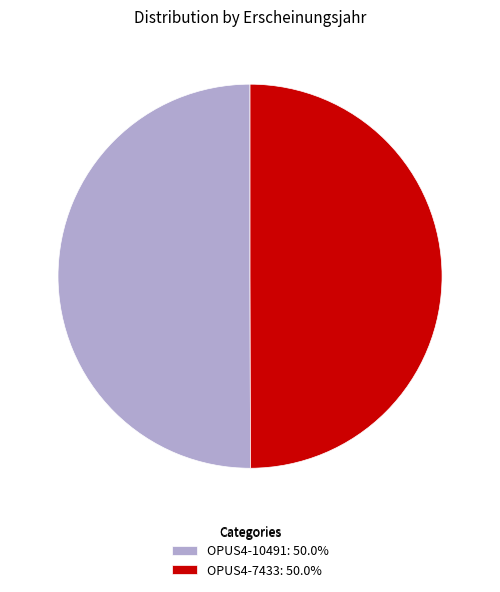

Combined, do OPUS4-10491: 50.0% and OPUS4-7433: 50.0% account for over 50%?

Yes